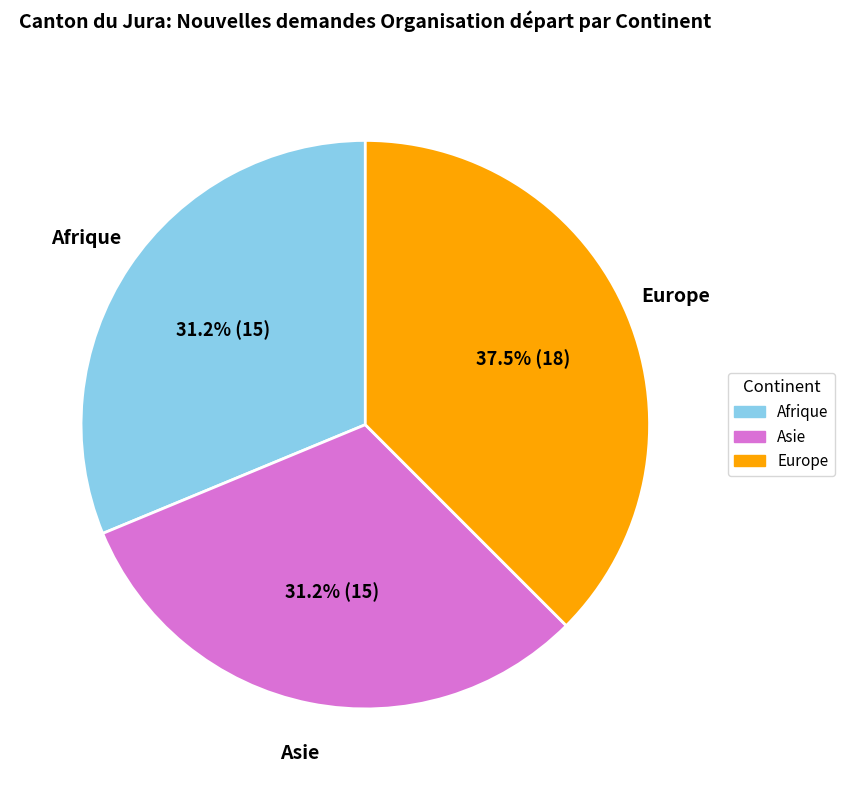

How many slices are in this pie chart?

3